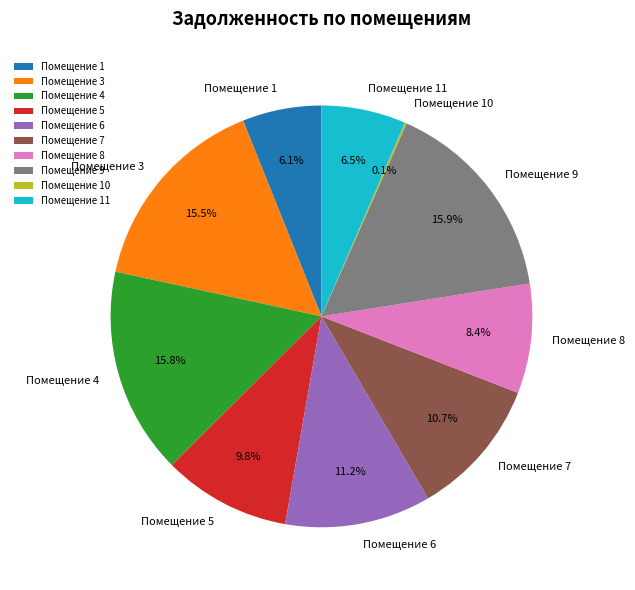

Which has a higher value, Помещение 1 or Помещение 9?

Помещение 9